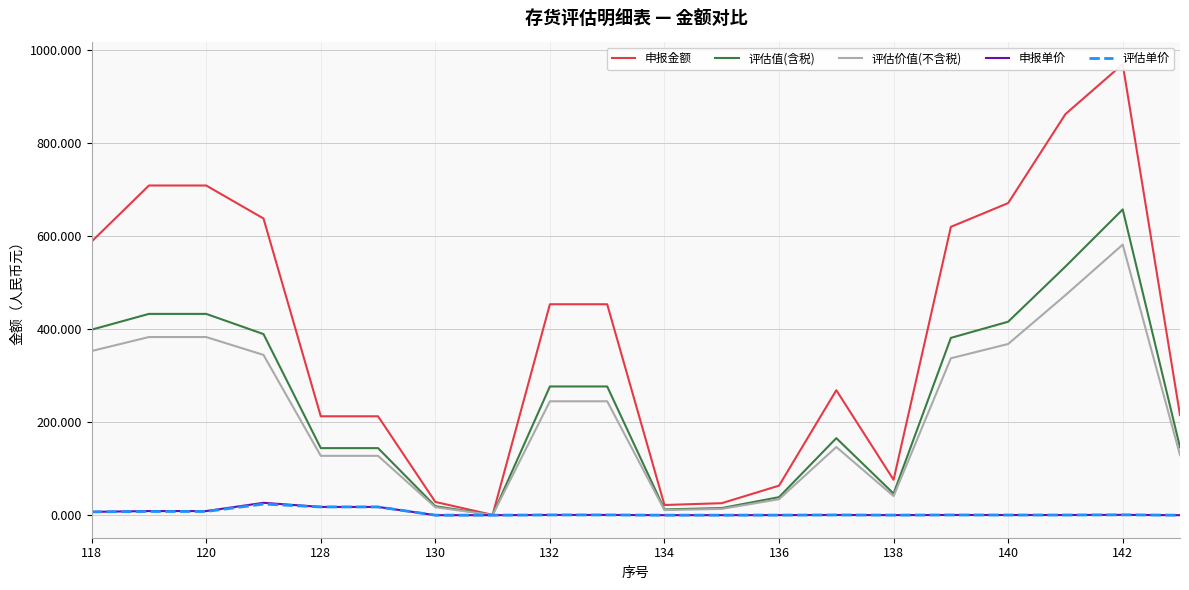

True or false: 评估价值(不含税) and 申报单价 intersect in this chart.

False